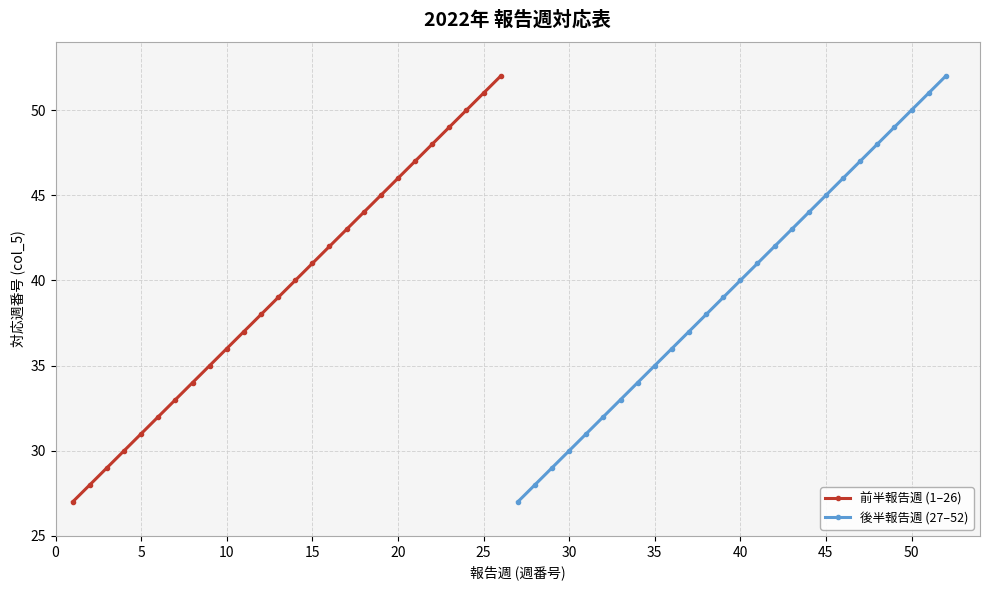

How many values in the 後半報告週 (27–52) series are below 40?

13